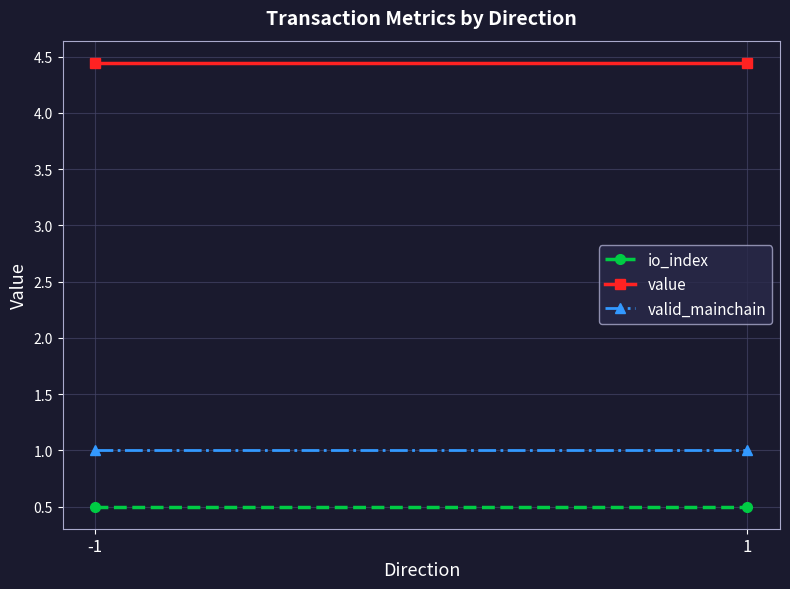

Reading right to left, transcribe all the data shown in this chart.

io_index: 0.5	0.5
value: 4.4	4.4
valid_mainchain: 1.0	1.0